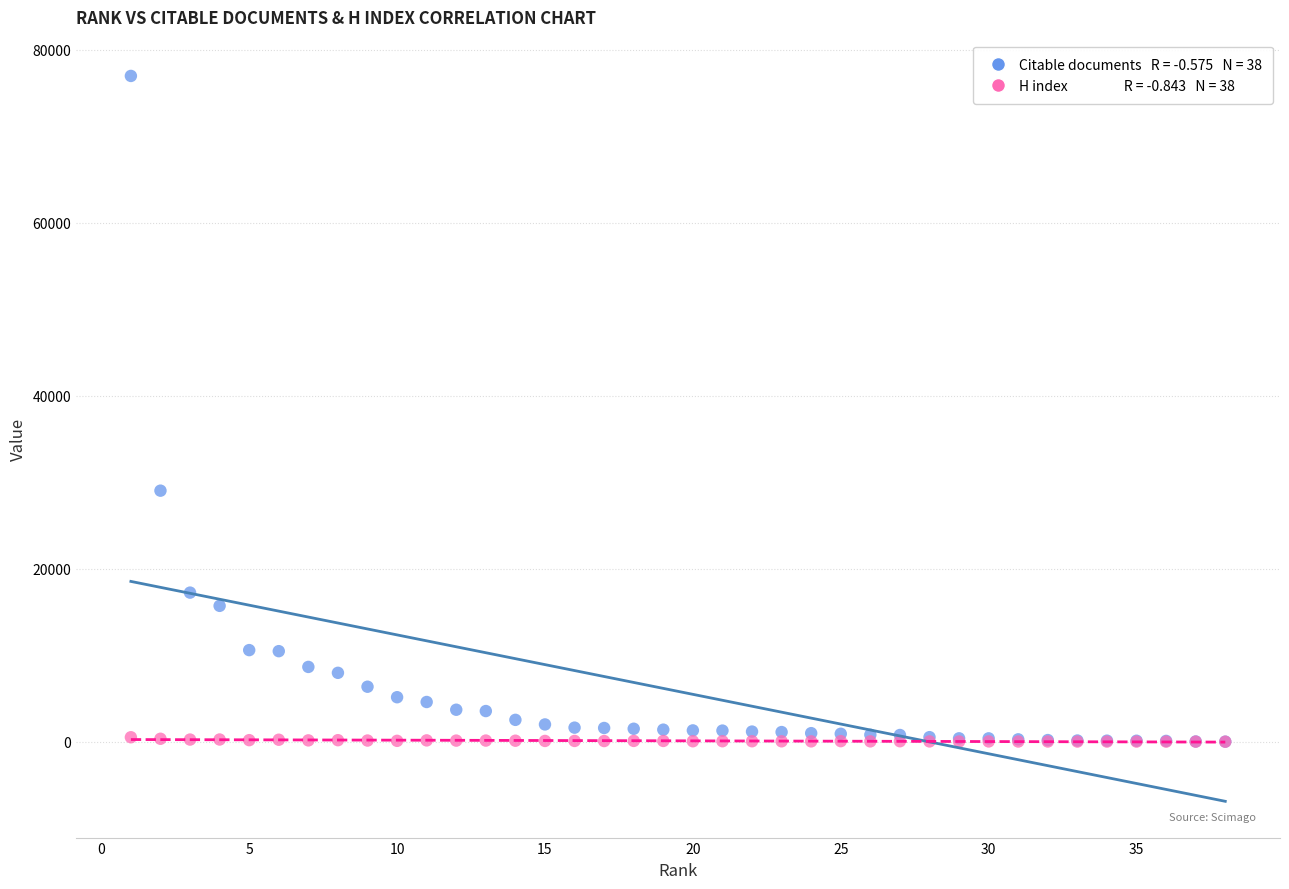

Across all series, what Y value is closest to 38489?

29030